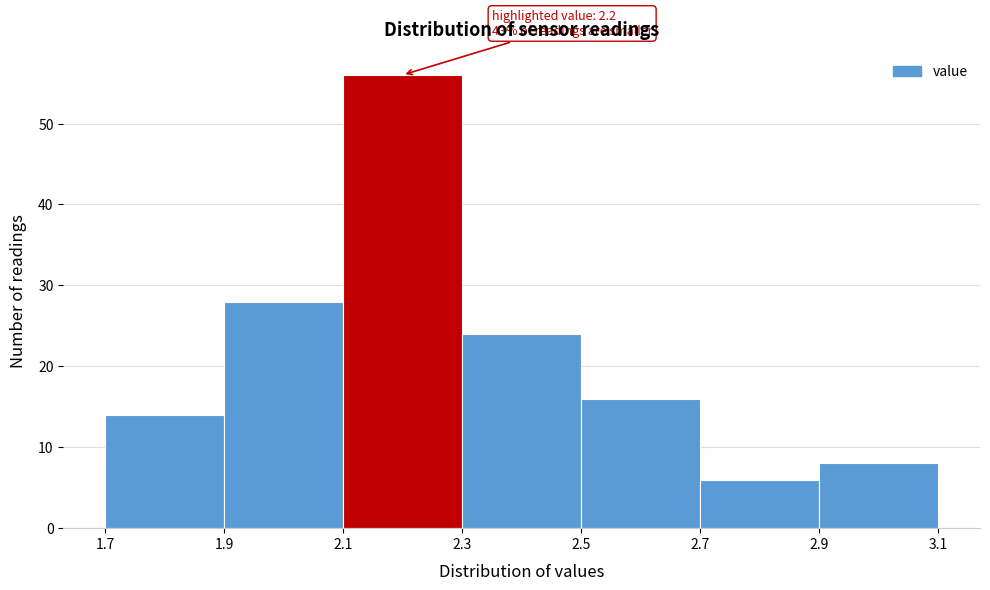

Over which range of the x-axis is the bar tallest?

2.1 to 2.3